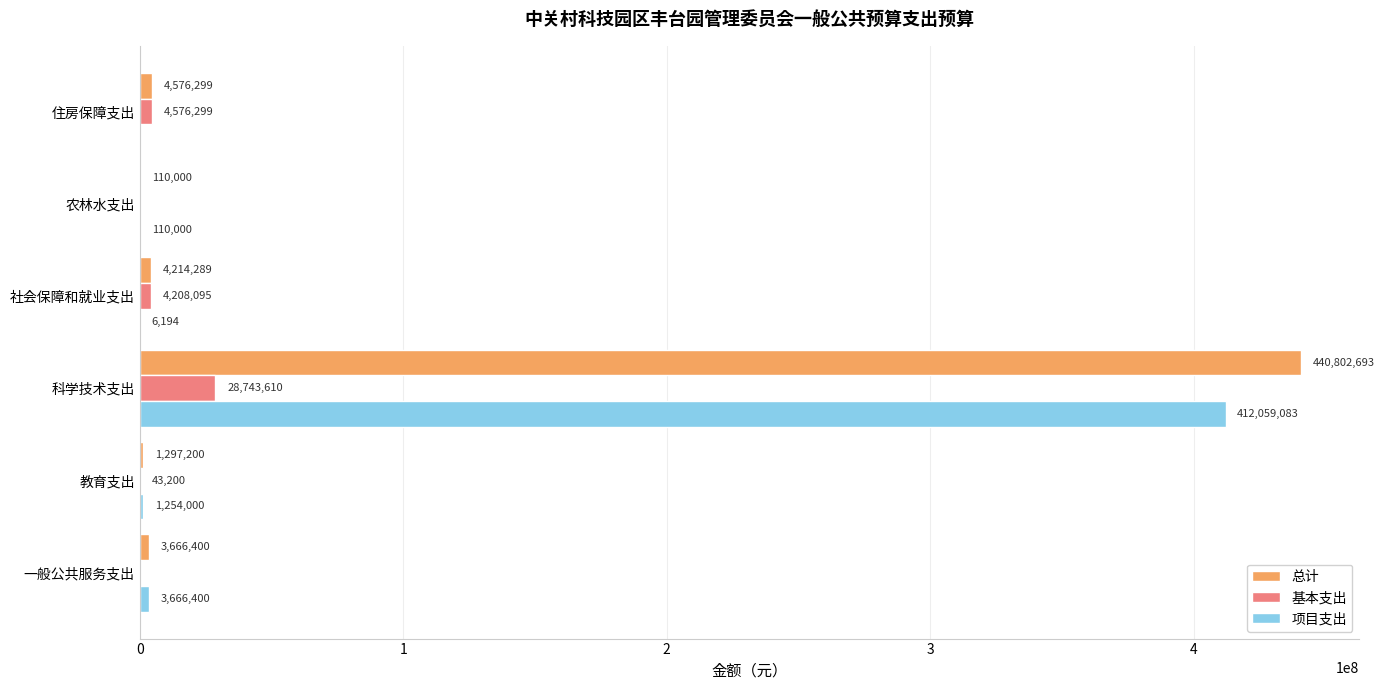

Between 农林水支出 and 住房保障支出, which series saw the biggest shift?

基本支出